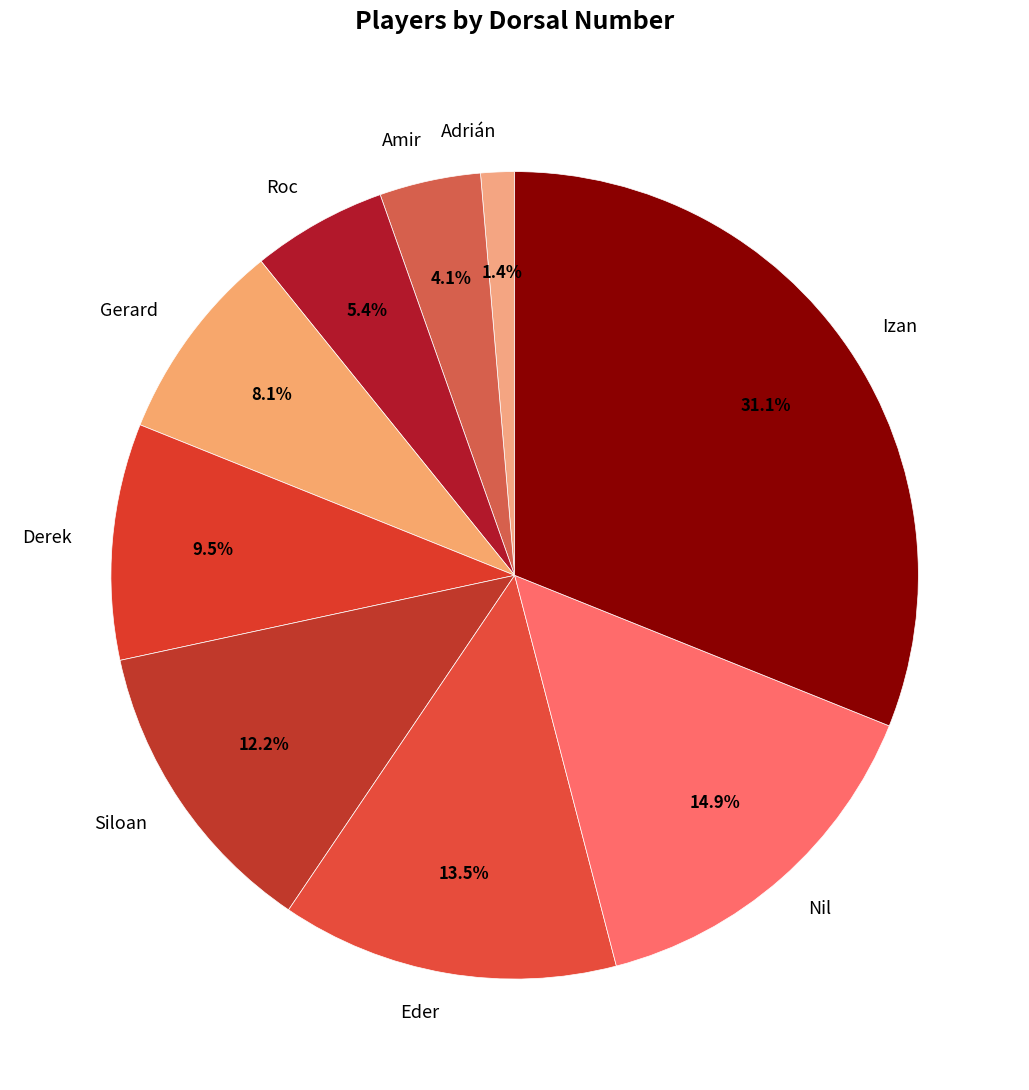

Is Derek the majority of the pie?

No